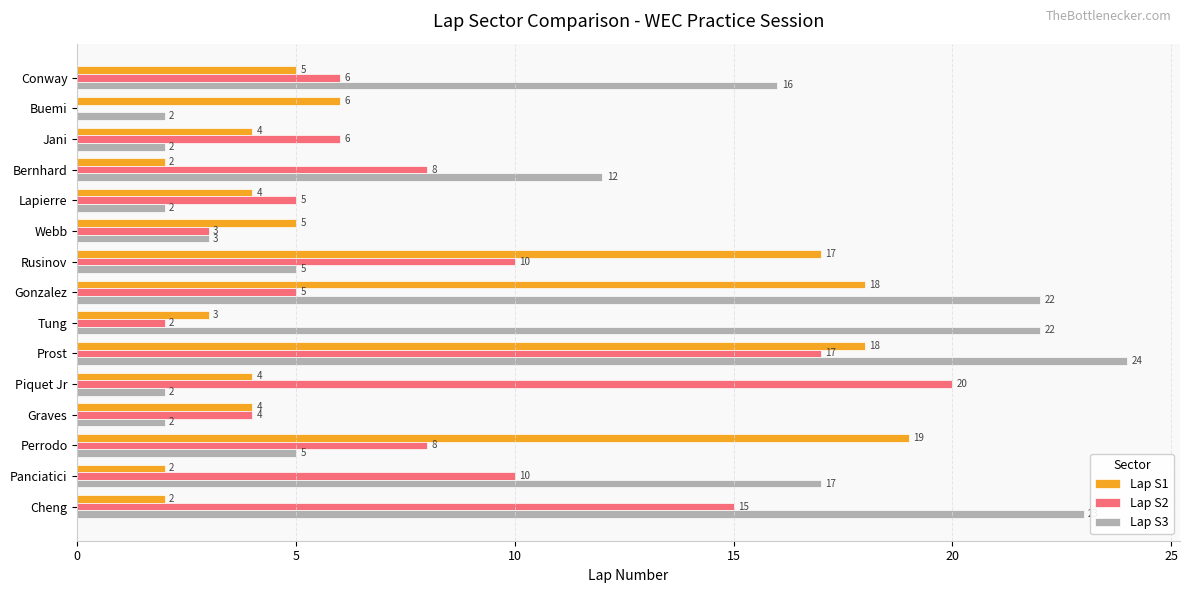

Is it true that Lap S1 equals 31 at Gonzalez?

False